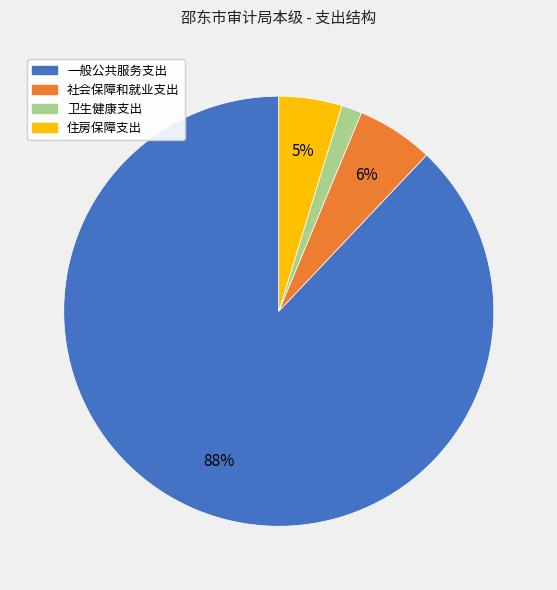

What percentage is the 社会保障和就业支出 slice, to the nearest percent?

6%